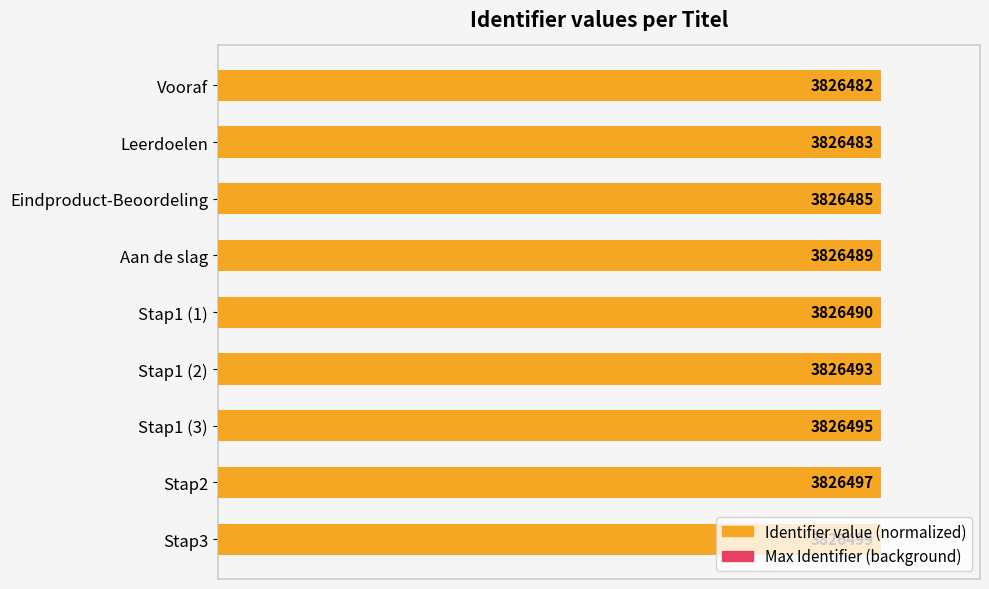

Does the chart contain any negative values?

No